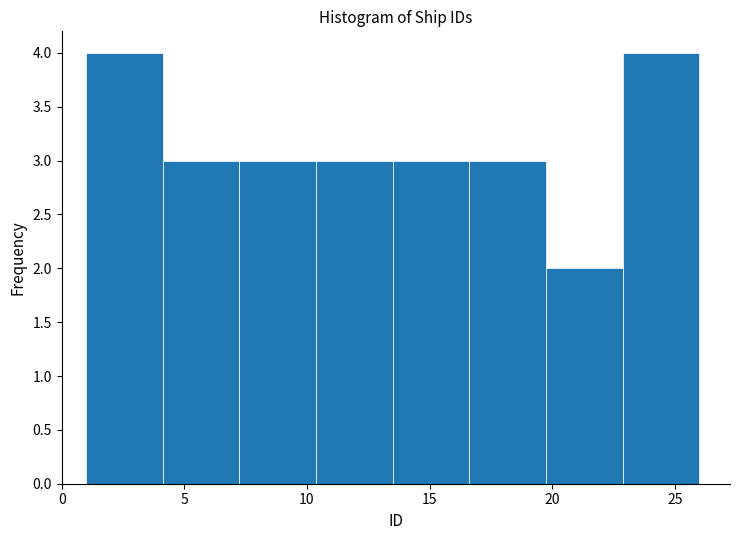

What is the height of the bar covering 7.5 to 10.5 on the x-axis? Neither the bar edges nor the heights are printed on the chart, so give them approximately, as read against the axes.

3